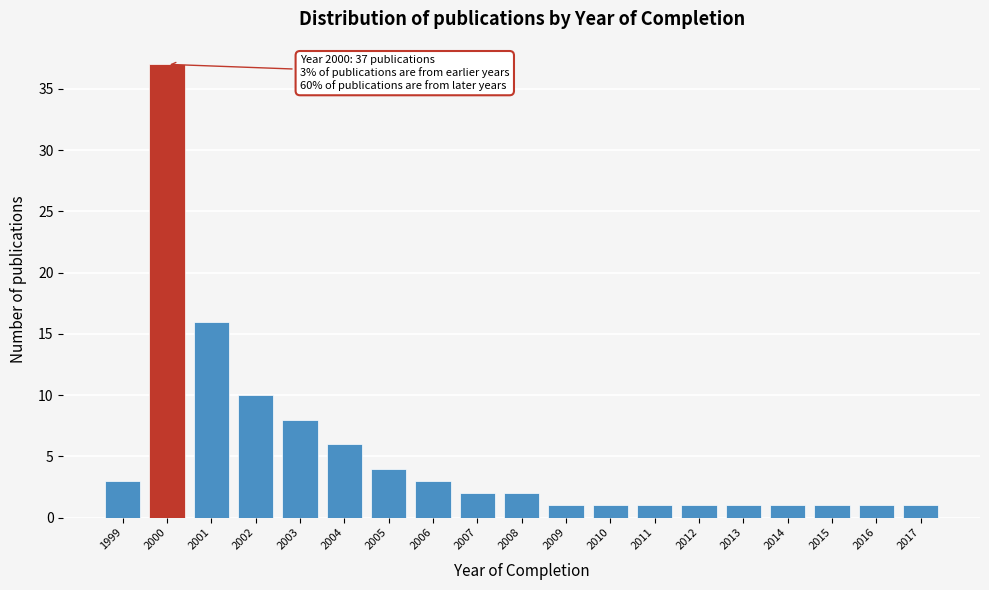

Reading left to right, list all the values displayed in this chart.

1999=3	2000=37	2001=16	2002=10	2003=8	2004=6	2005=4	2006=3	2007=2	2008=2	2009=1	2010=1	2011=1	2012=1	2013=1	2014=1	2015=1	2016=1	2017=1